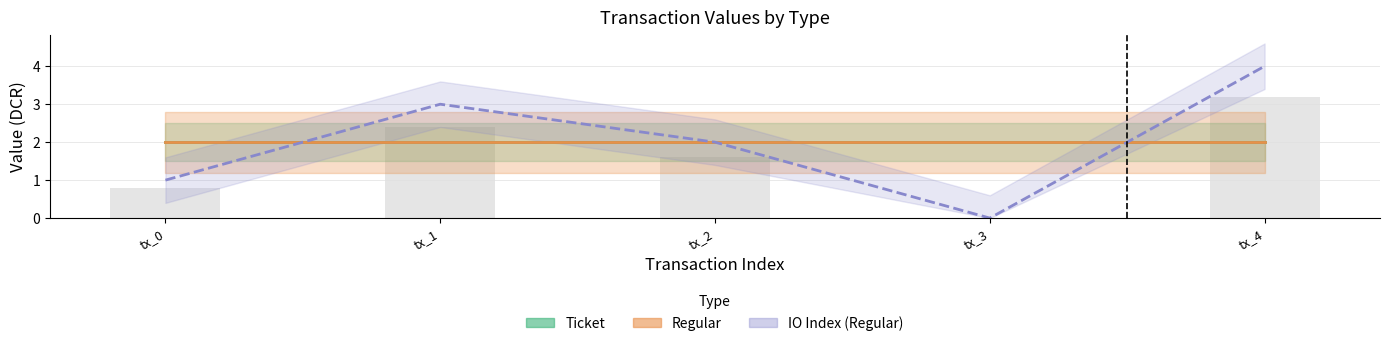

The value of io_index bars at tx_4 is 1.6. True or false?

False